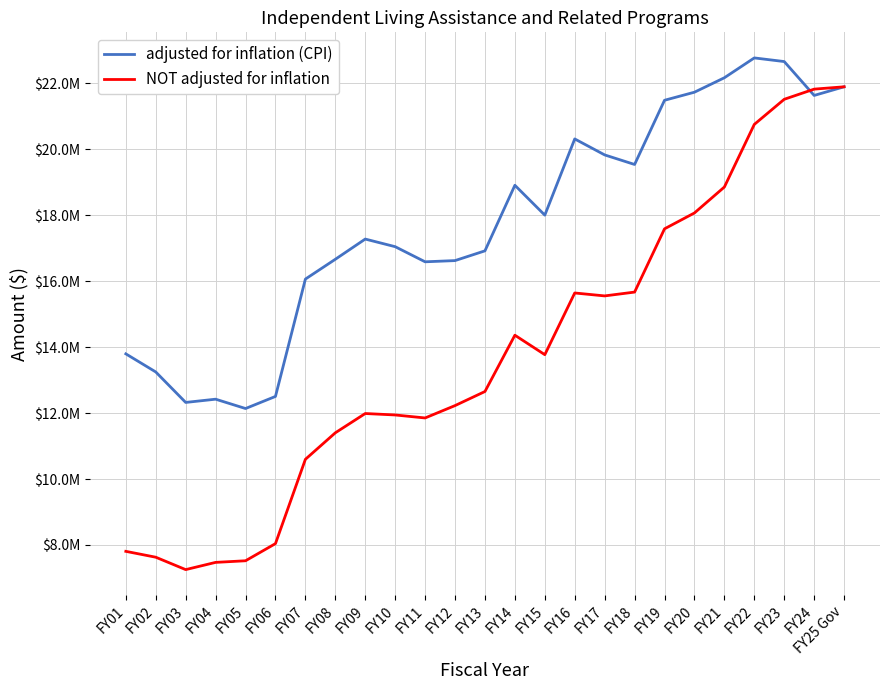

Which has a higher value, FY22 or FY06?

FY22